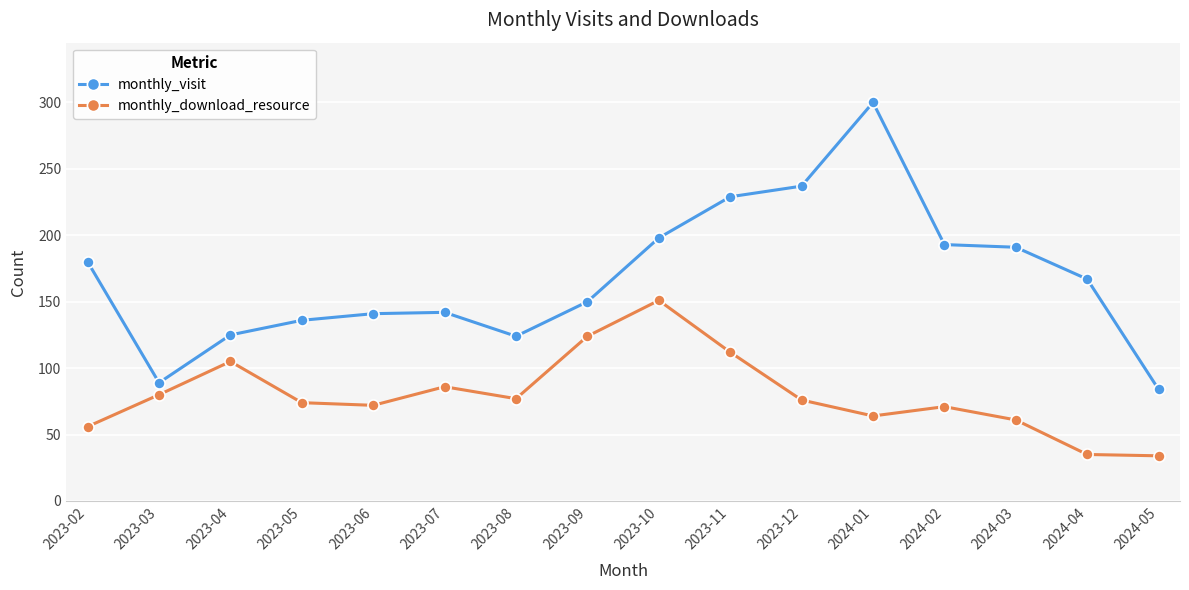

In monthly_download_resource, how many points are higher than both neighbors (excluding endpoints)?

4